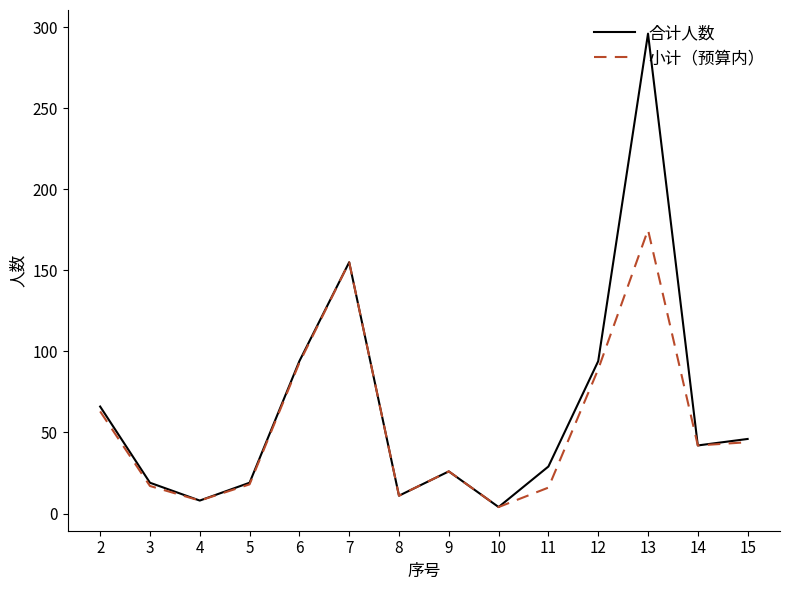

Is the value of 小计（预算内） at 8 greater than the value of 合计人数 at 11?

No